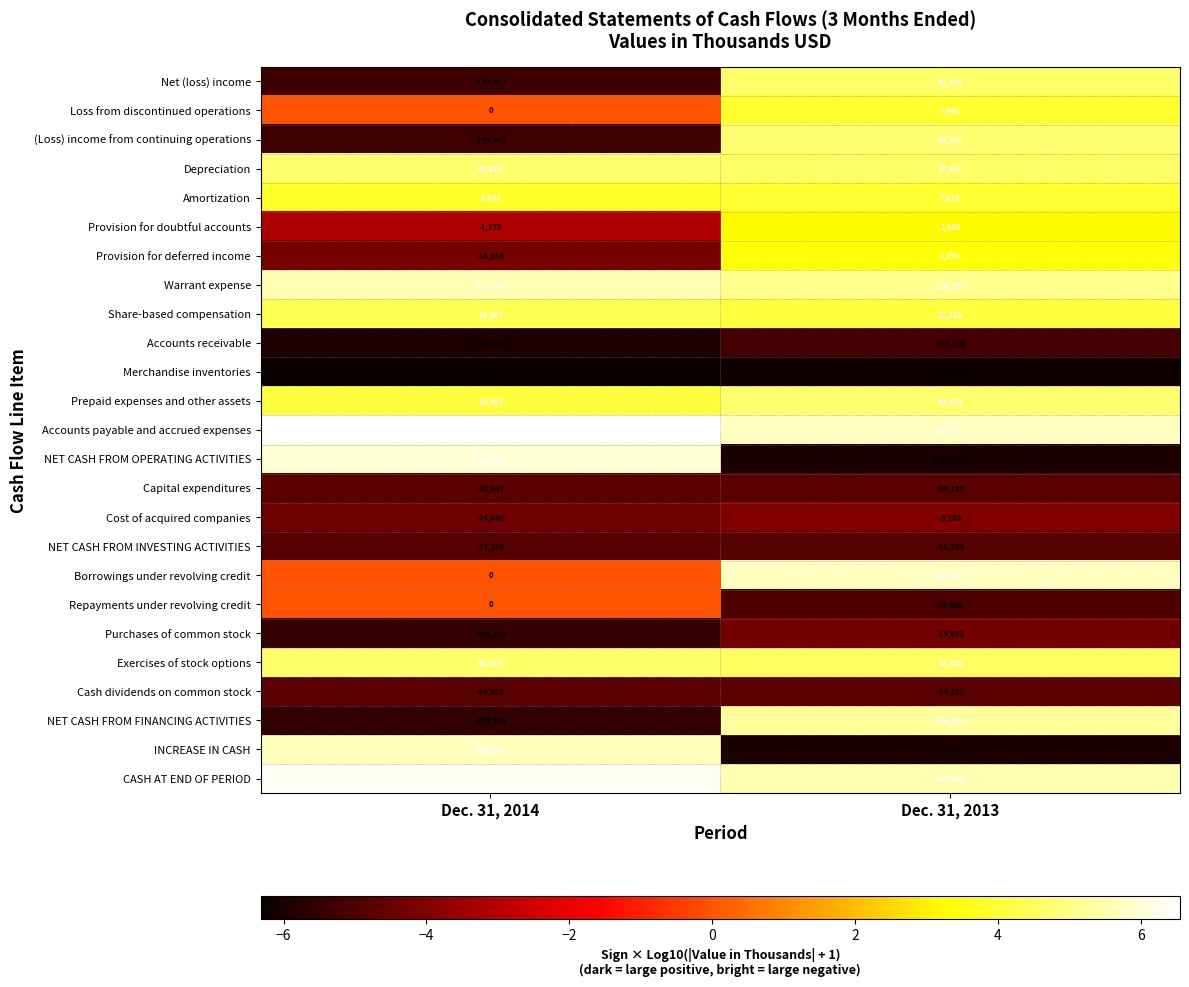

At which category is the sum across all series the highest?

Dec. 31, 2014